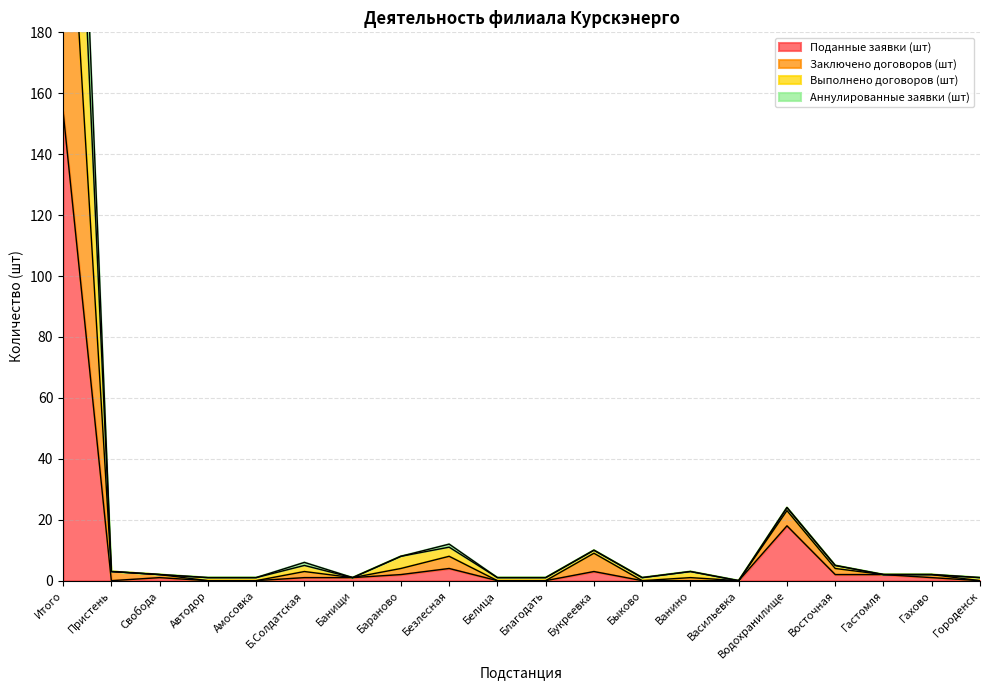

How many lines are shown in the chart?

4